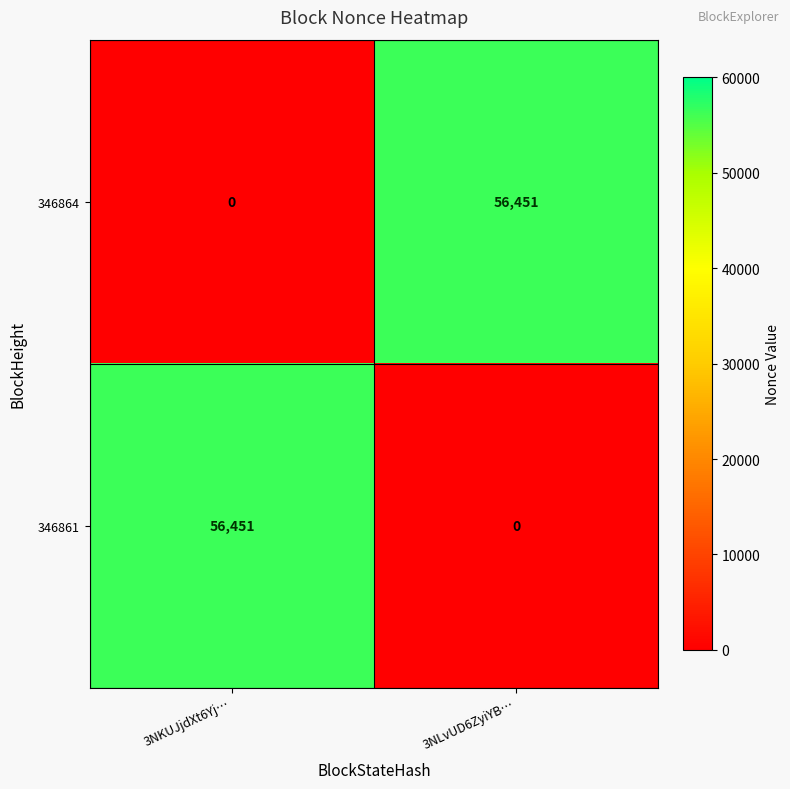

What is the sum of all 346861 values?

56451